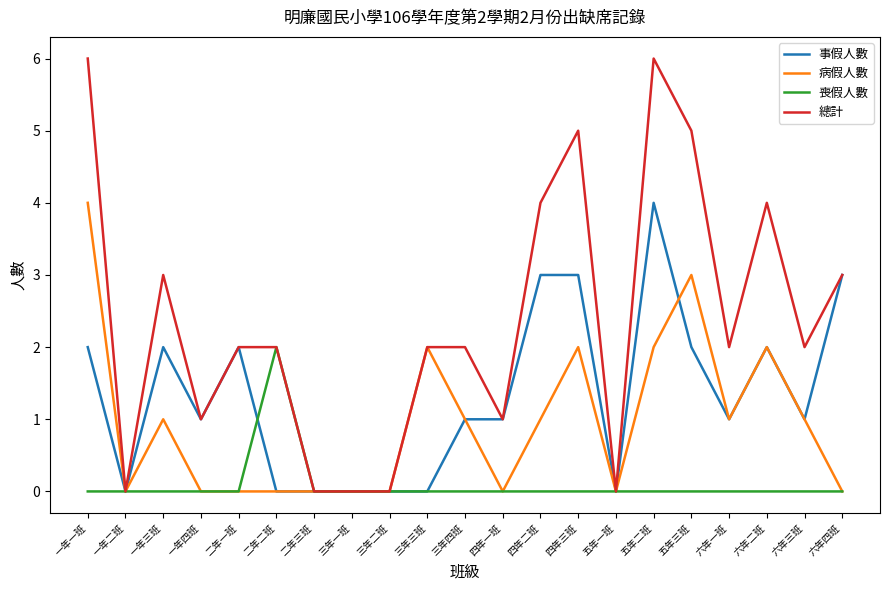

What is the highest value of the 總計 series?

6